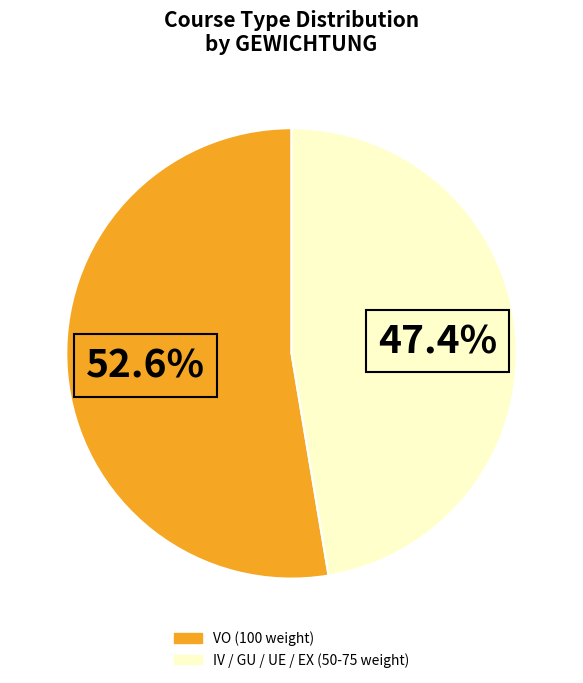

Does any single category account for the majority?

Yes